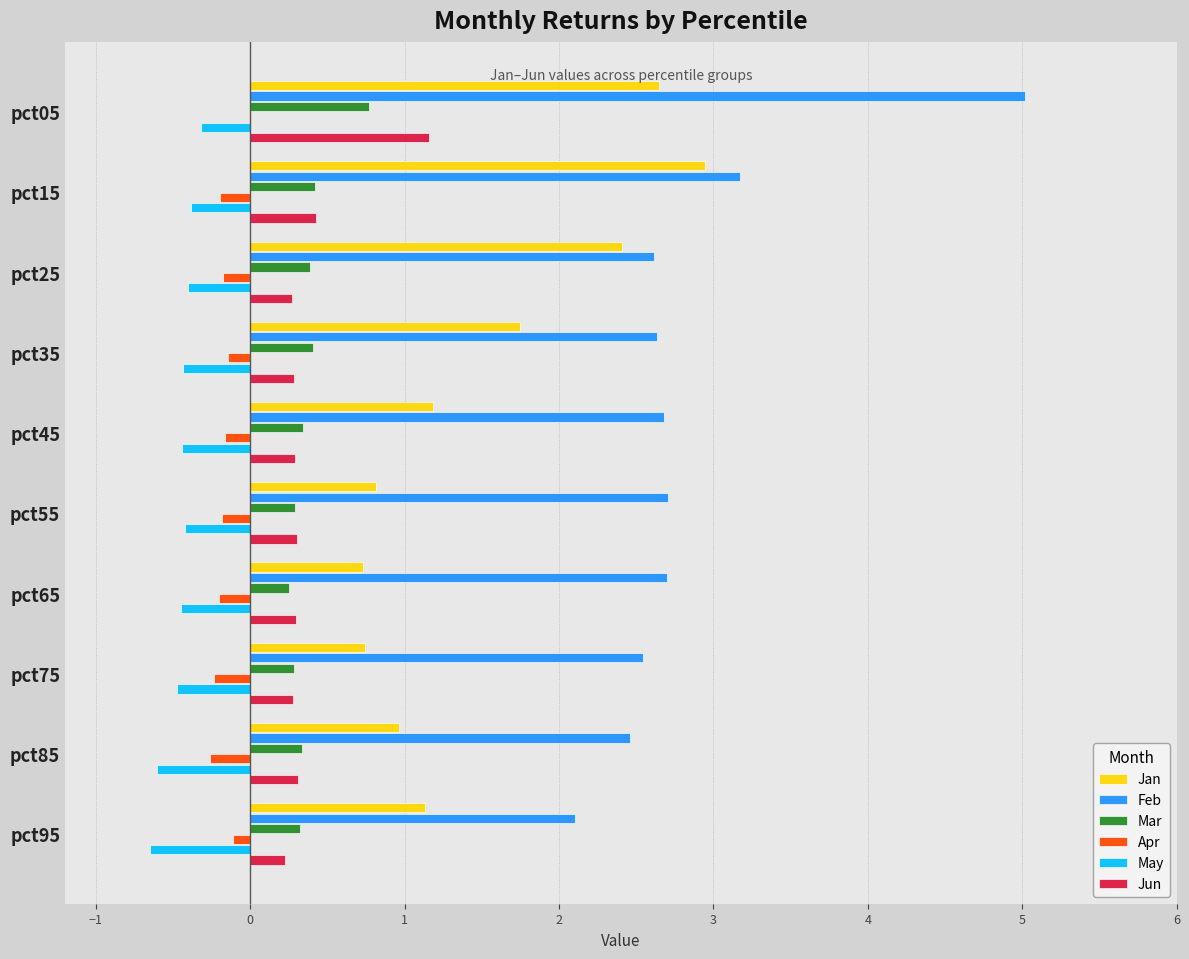

What is the approximate value of May at pct15?

-0.4